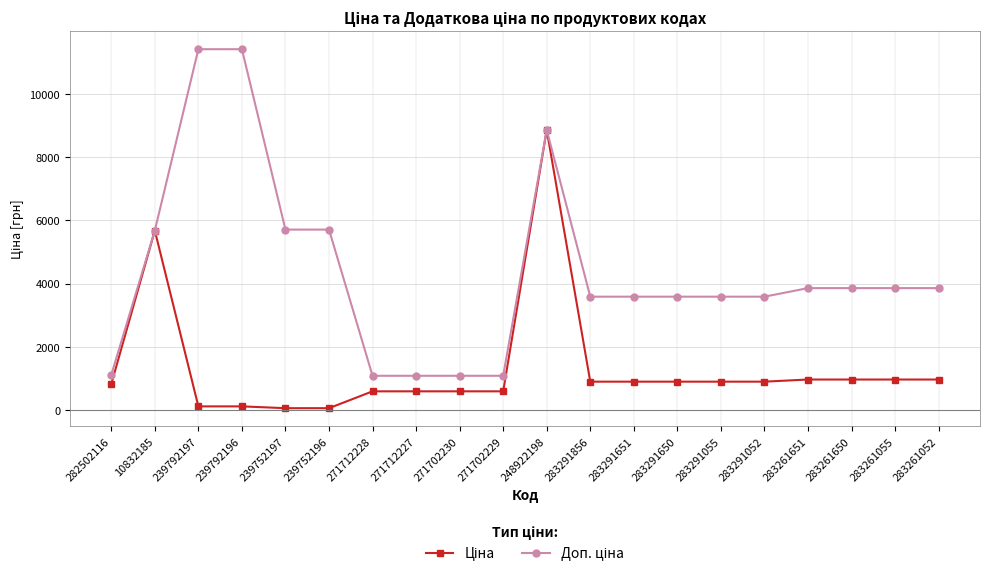

At which category is the sum across all series the highest?

248922198